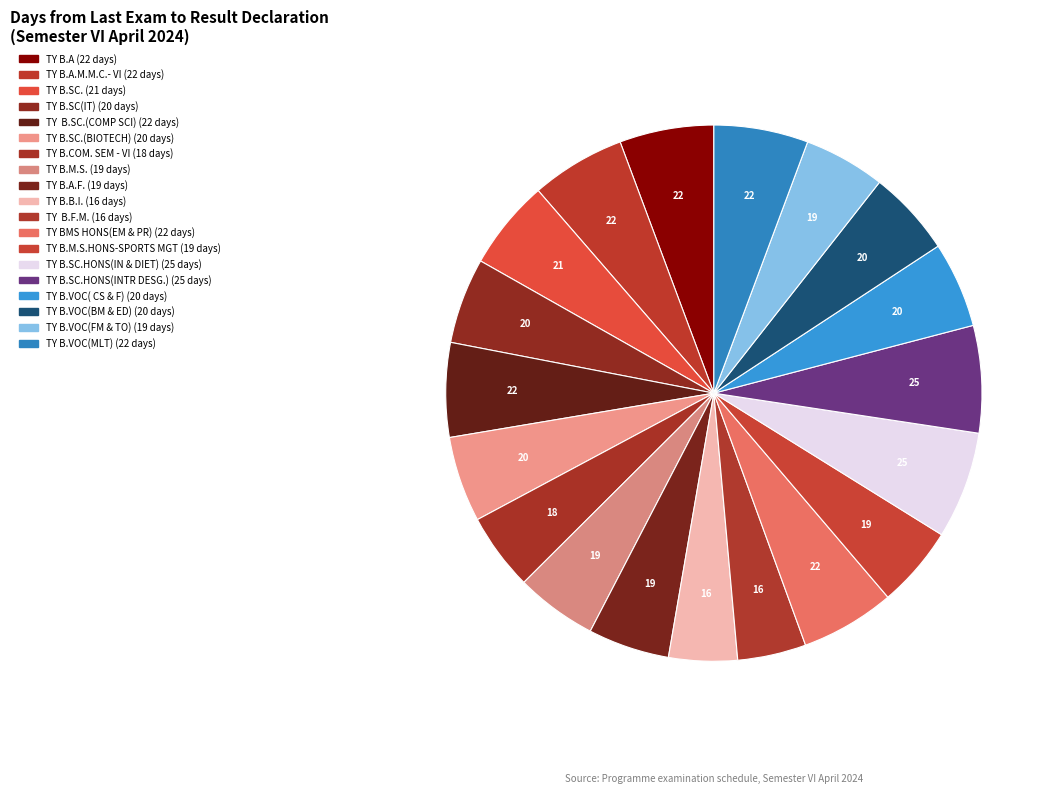

How many segments does this pie chart have?

19